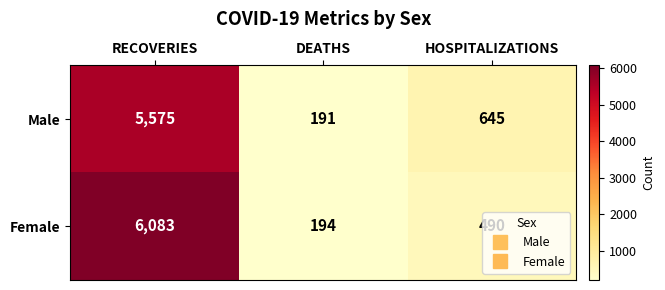

At how many categories does at least one series exceed 193?

3